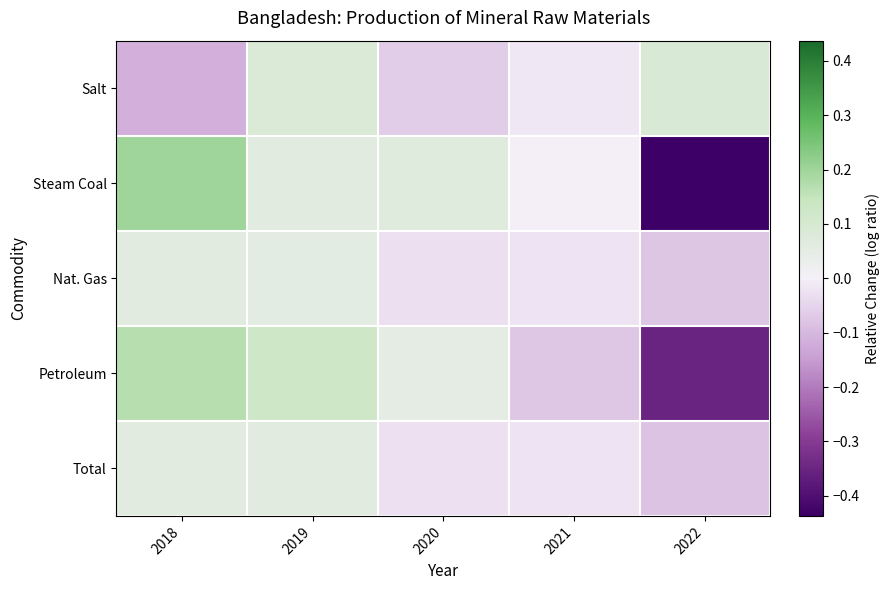

List the series in order of their peak value, lowest first.

Total, Nat. Gas, Salt, Petroleum, Steam Coal